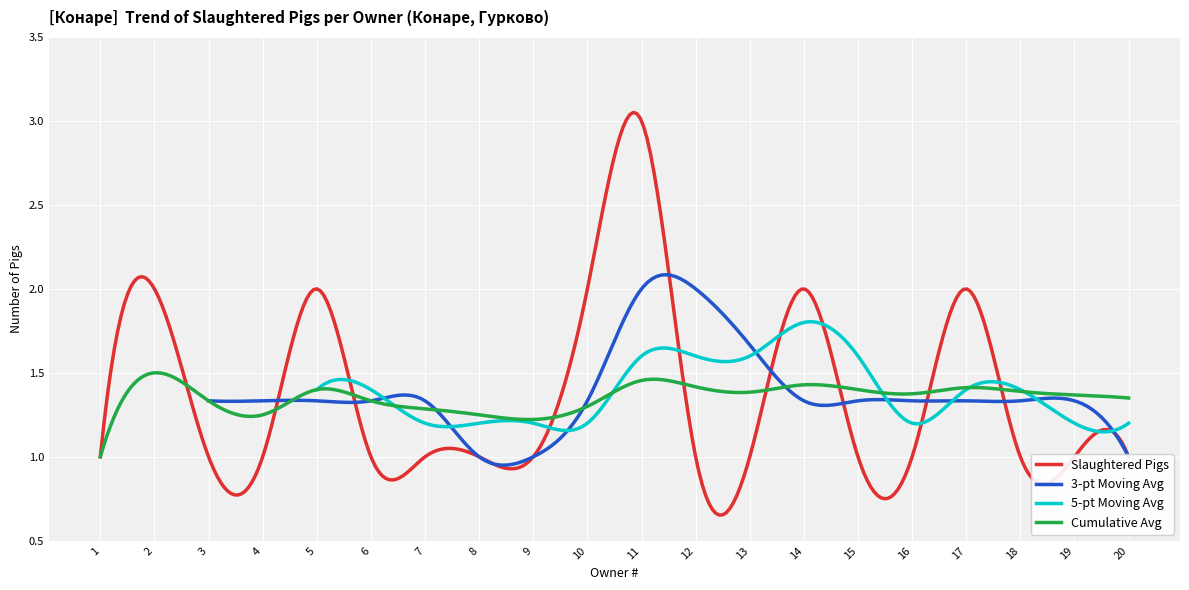

Between 16 and 2, which is larger?

2